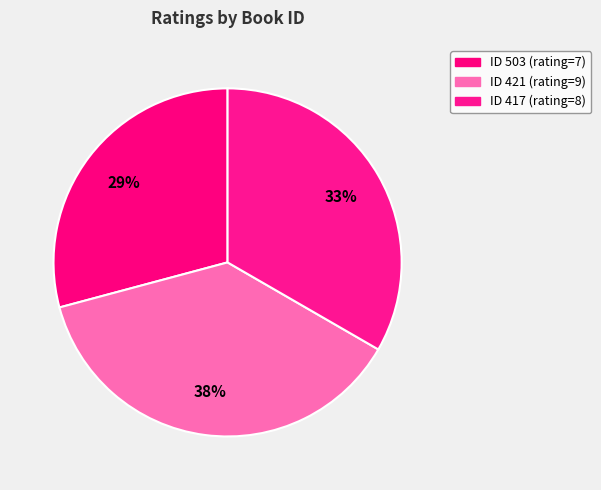

Count the number of slices in the pie.

3